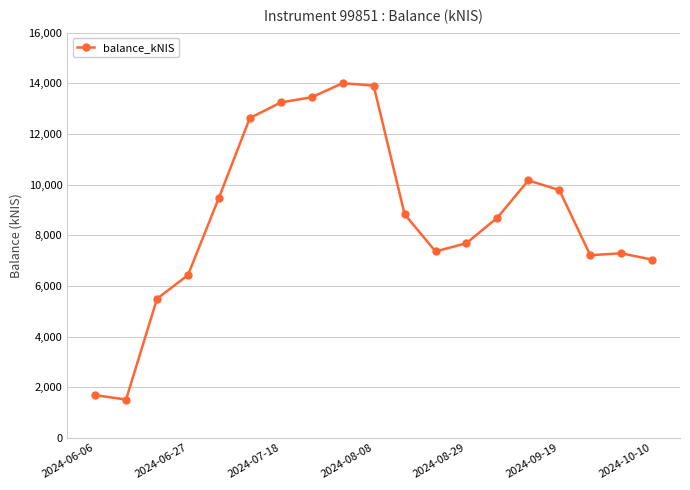

What is the value of the 7th point from the left?

13243.6